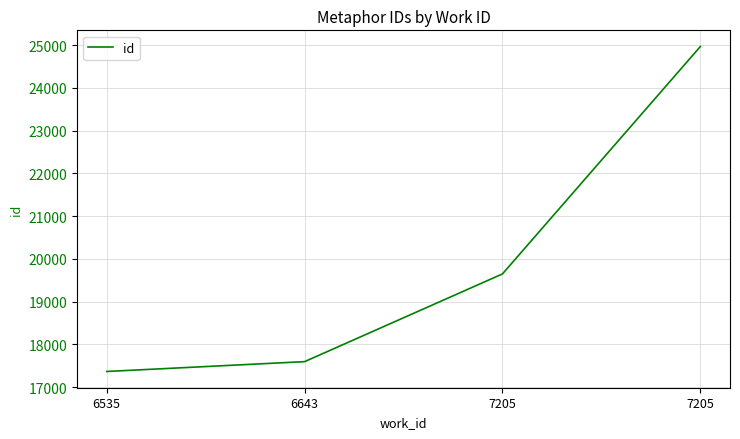

Reading left to right, extract all data points from this chart.

17366	17596	19648	24967